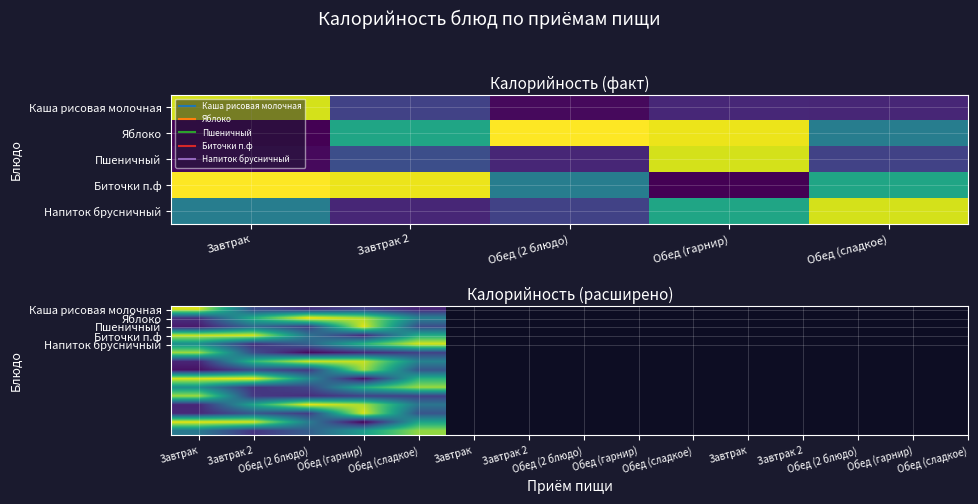

At which category does the chart reach its minimum across all series?

Обед (гарнир)